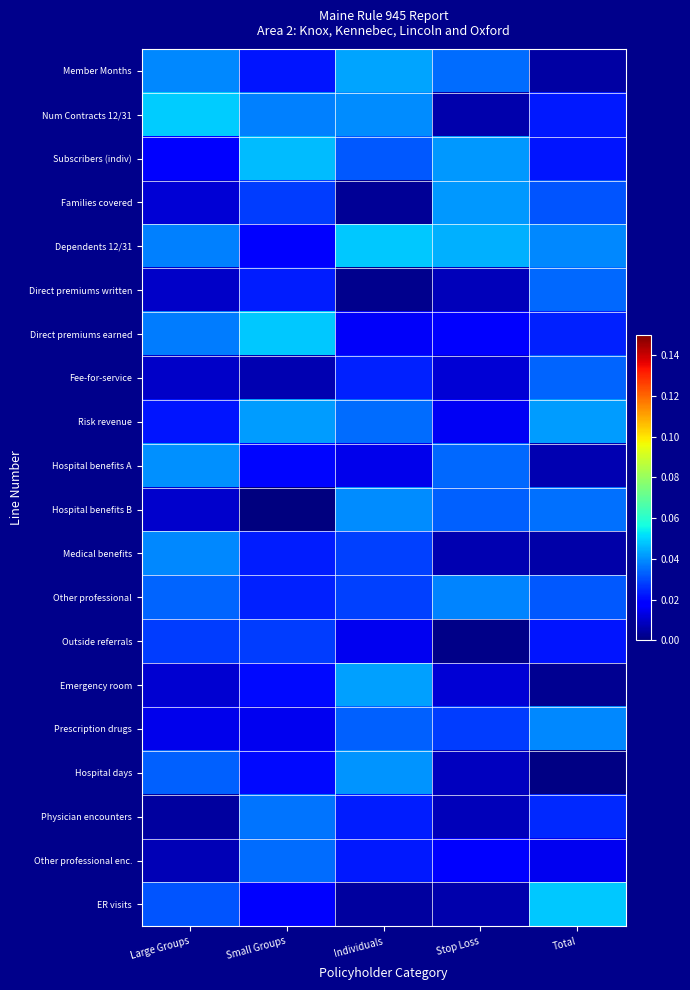

Which series has the largest total across all categories?

Dependents 12/31